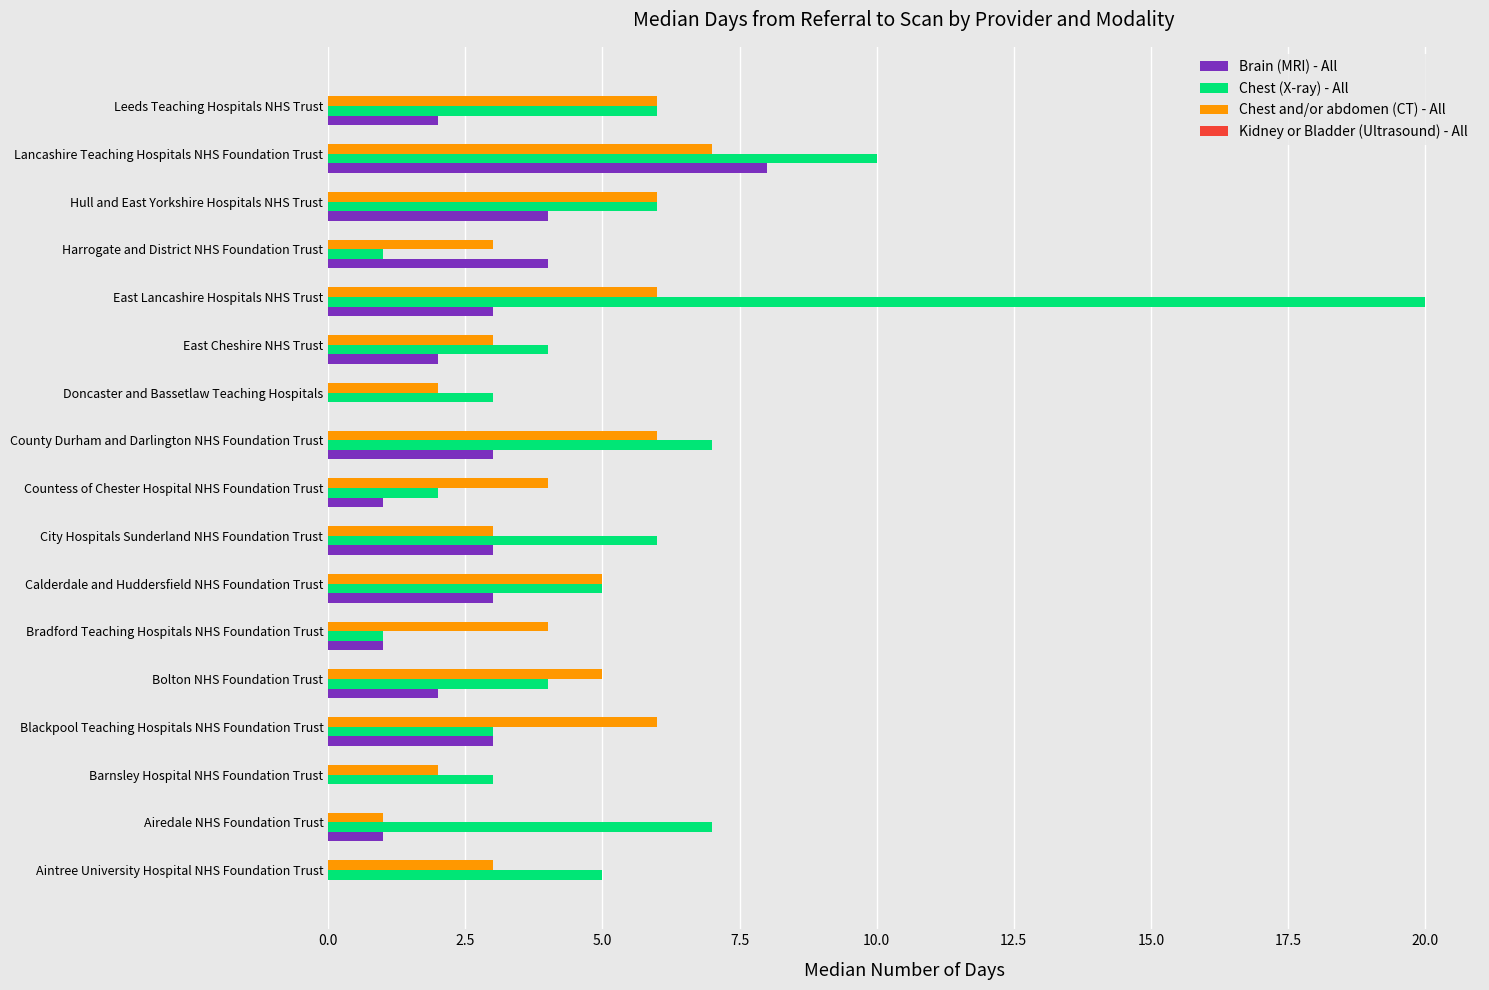

Which series has the widest spread of values?

Chest (X-ray) - All